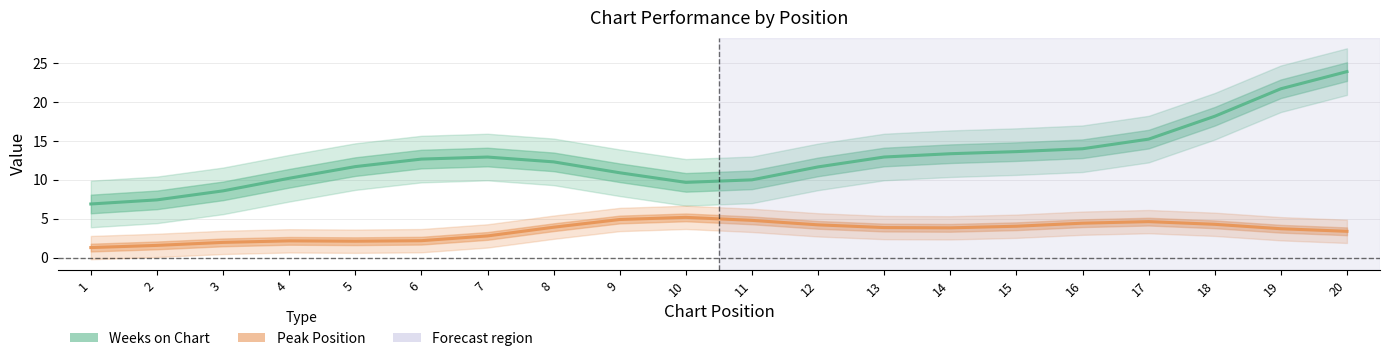

True or false: Weeks on Chart and Peak Position cross at least once.

False